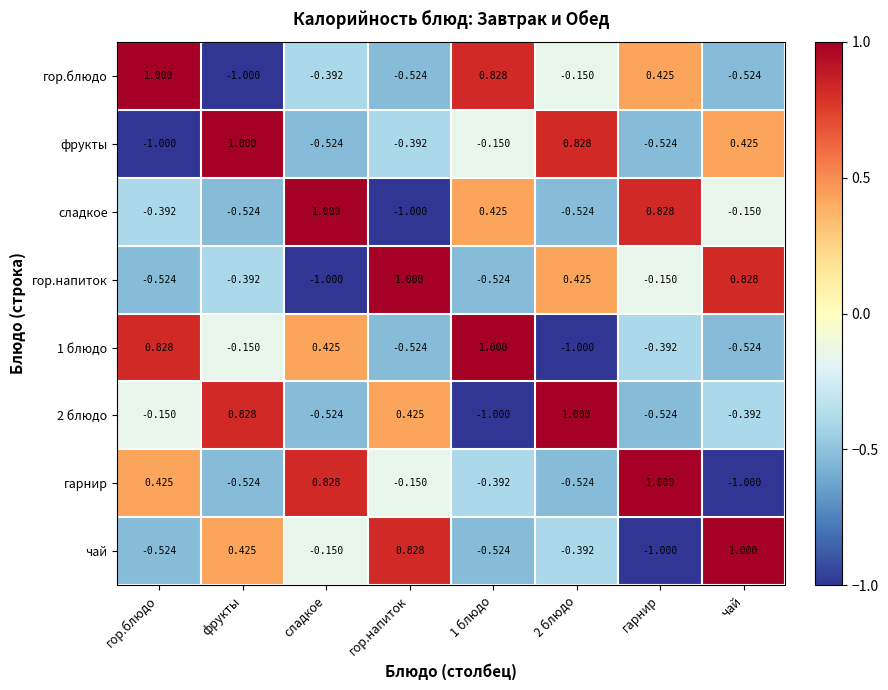

At which label does гарнир first exceed 0?

гор.блюдо